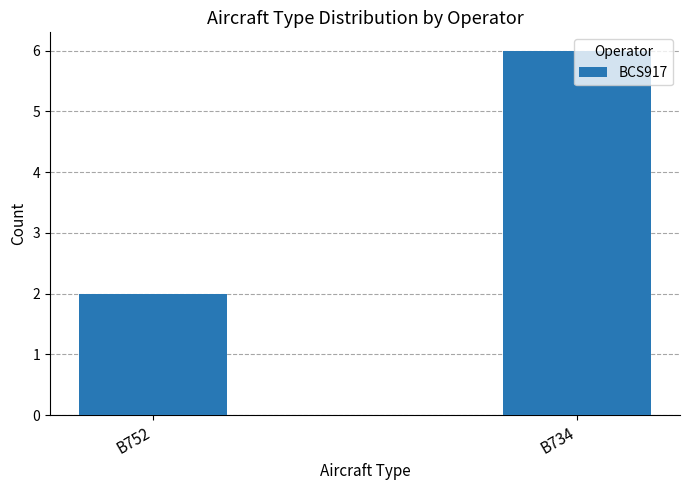

List the labels in order of value, smallest first.

B752, B734